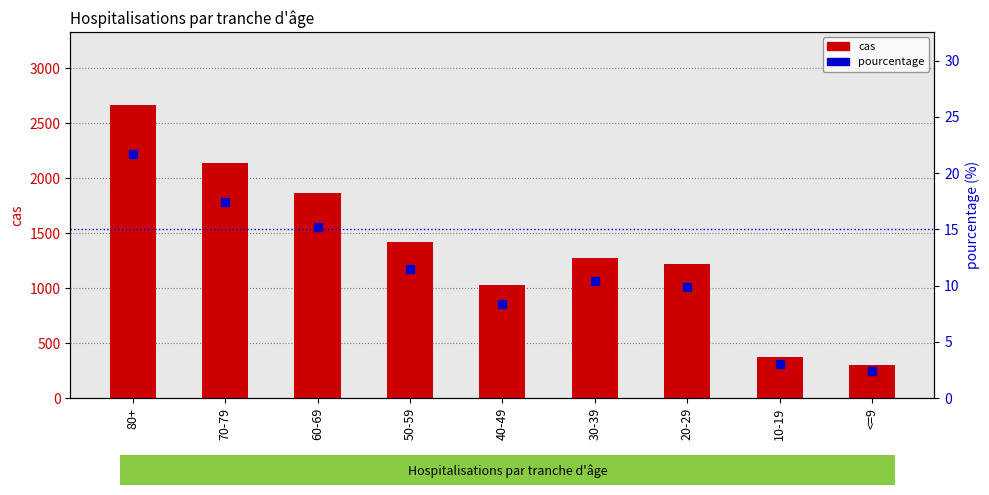

What are all the series names shown in the legend?

cas, pourcentage